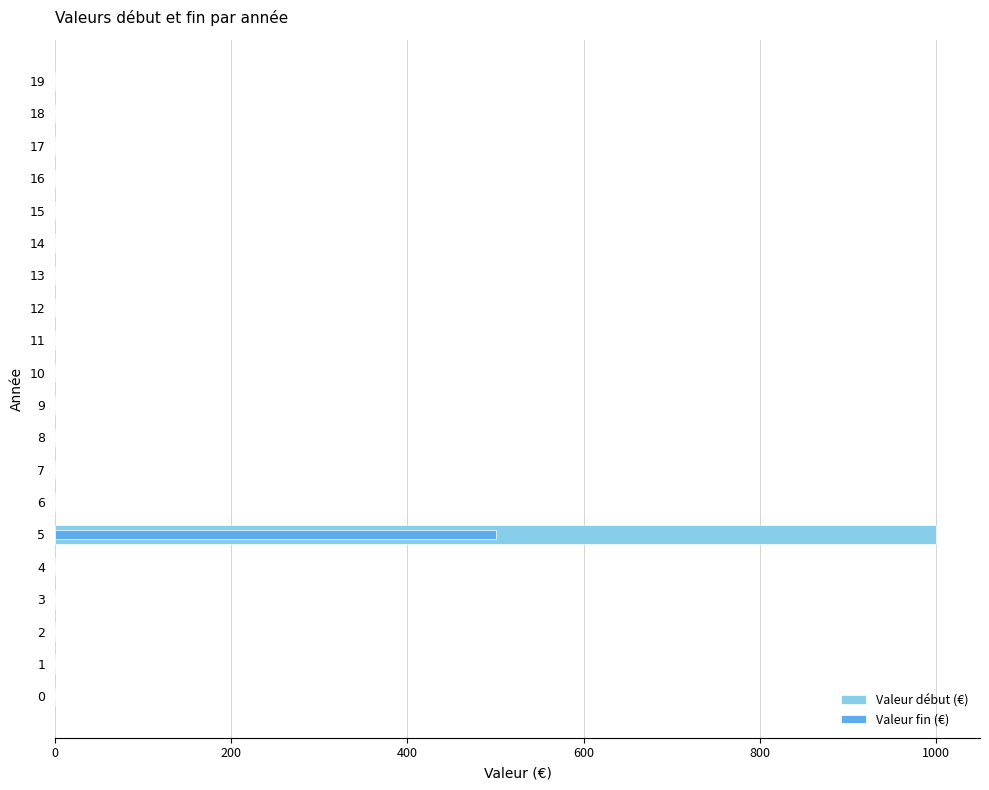

How many positive values does the Valeur début (€) series have?

1